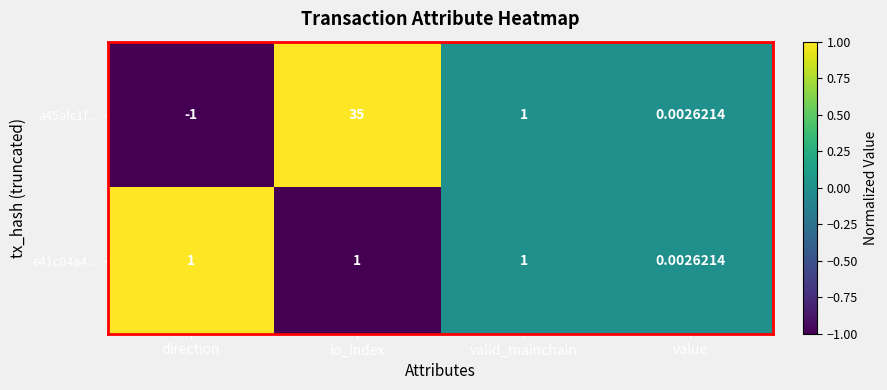

Which series has the largest total across all categories?

a45afc1f...